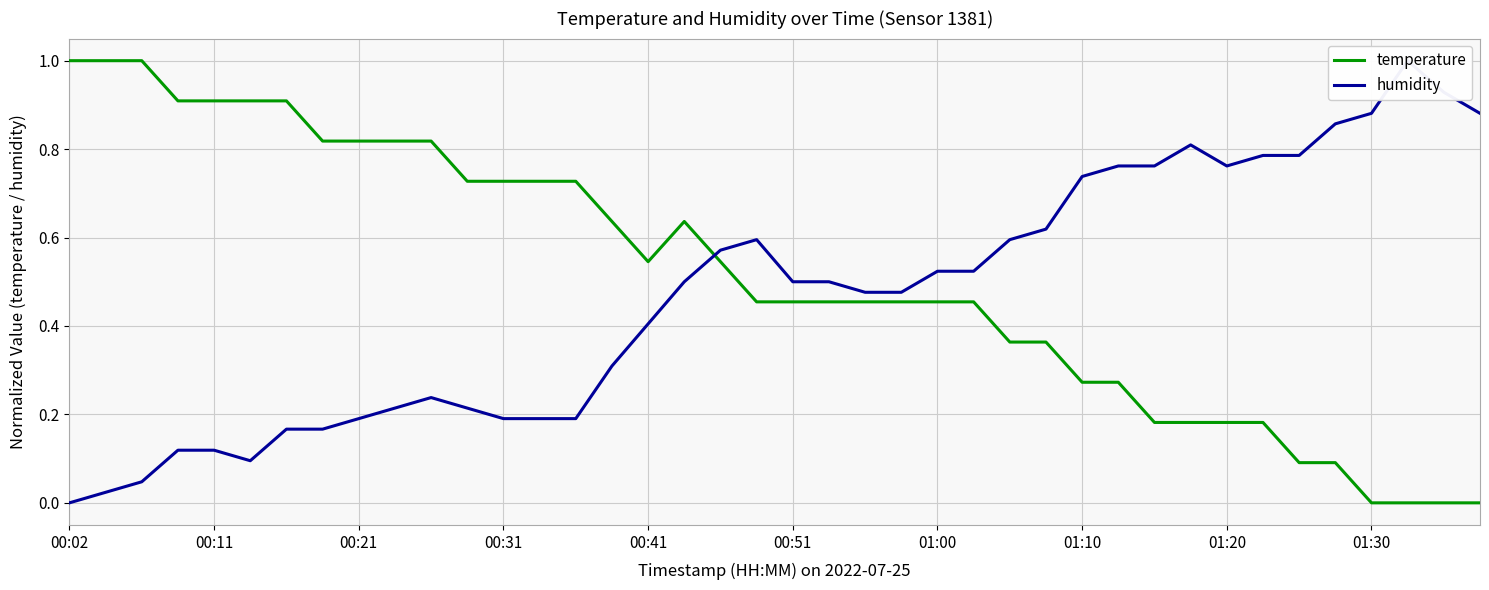

Between 31 and 15, which is larger?

15